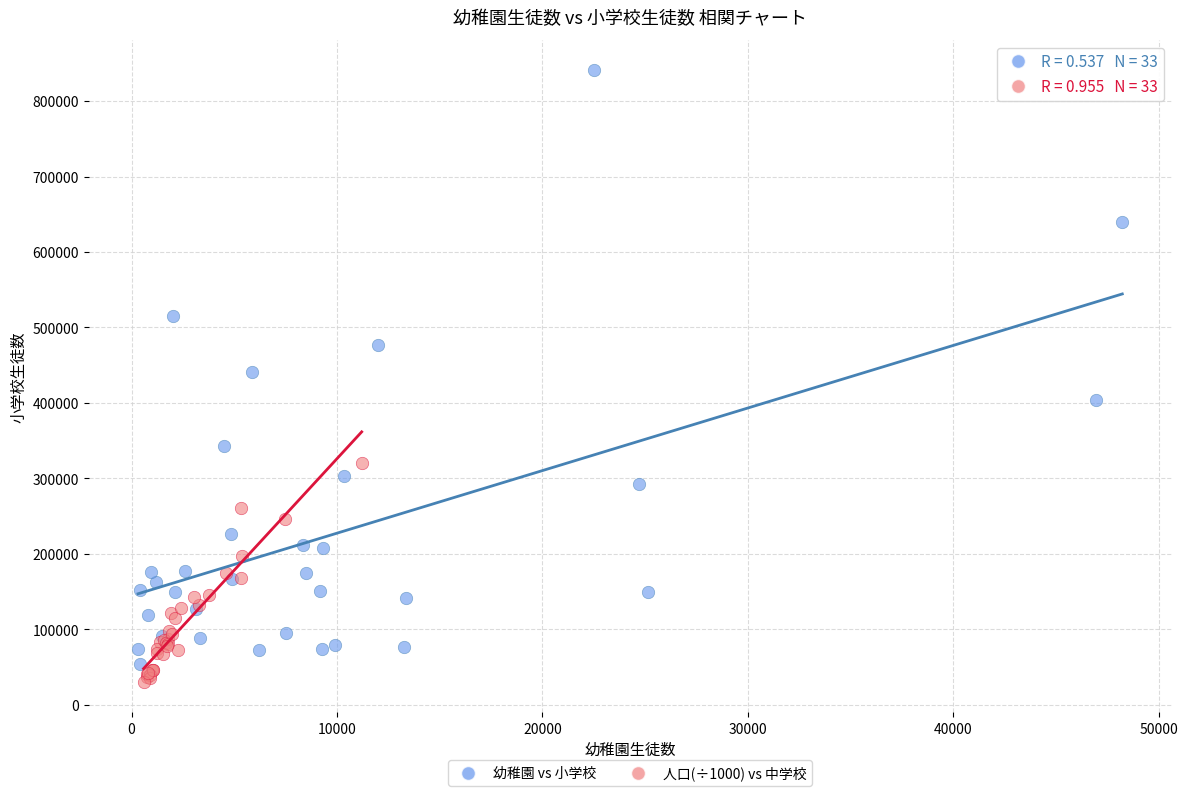

Which series reaches the maximum Y coordinate?

幼稚園 vs 小学校